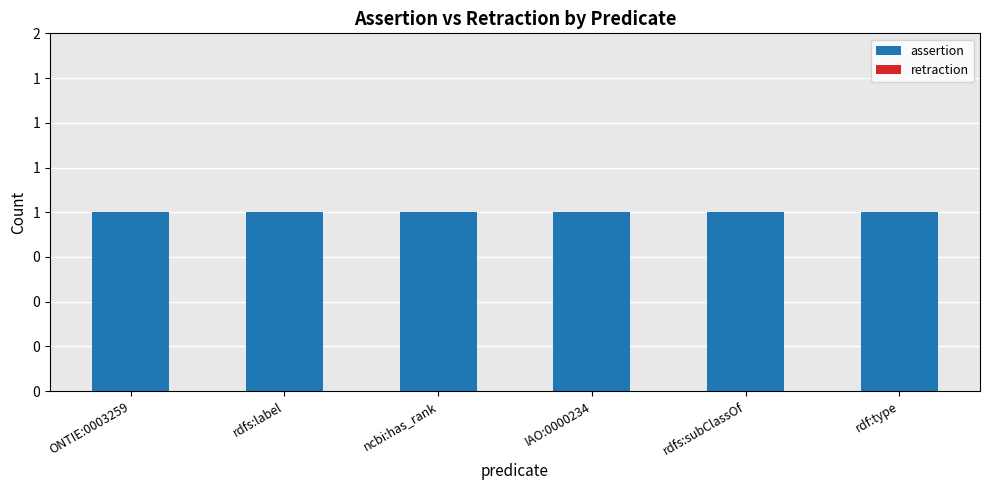

How many bars are there in total?

12